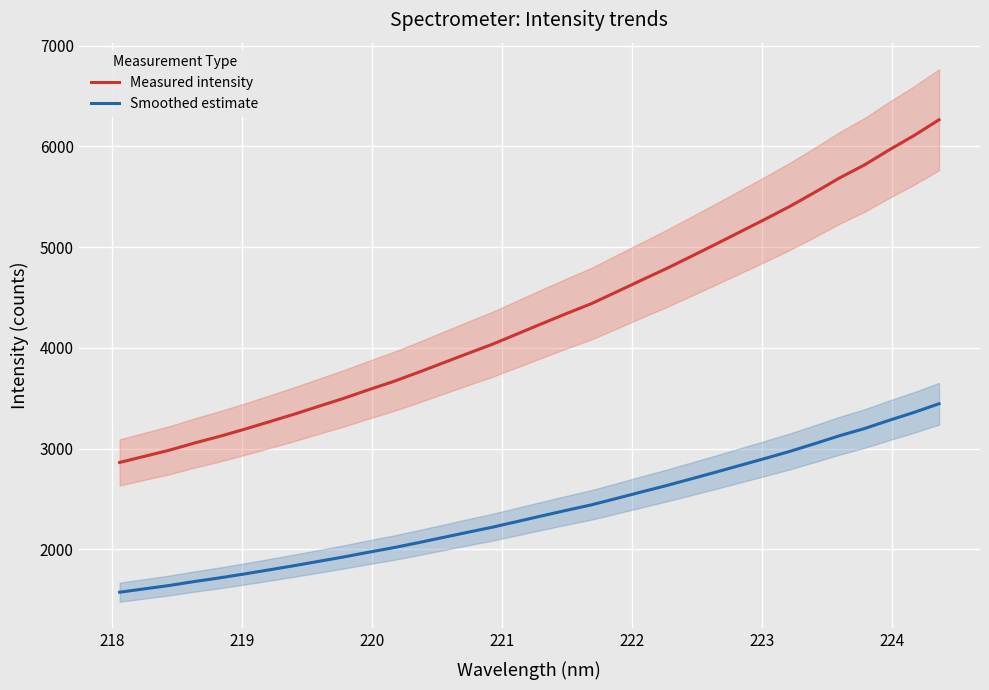

How many lines are shown in the chart?

2